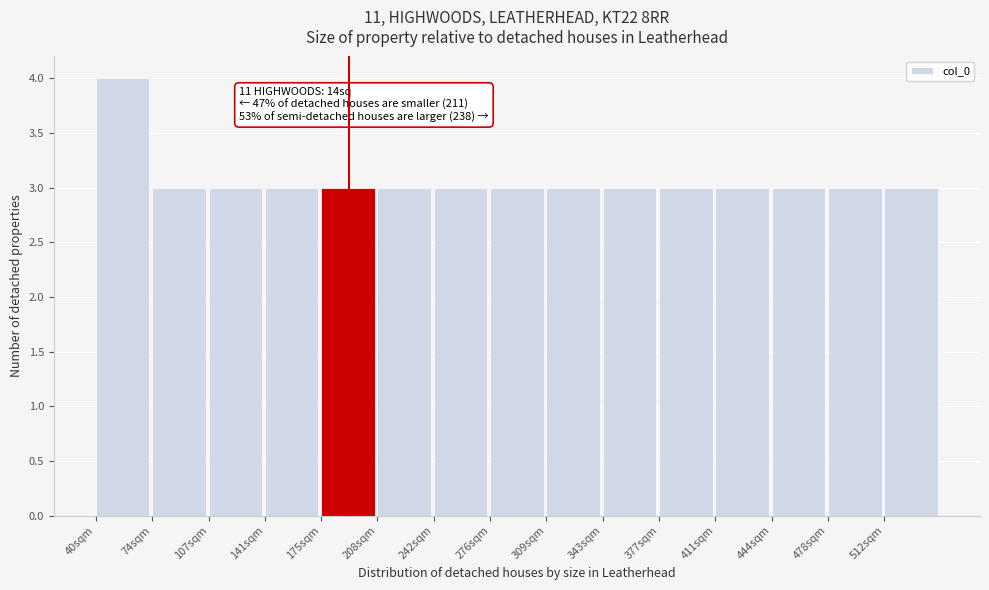

Reading left to right, list all the values displayed in this chart.

40sqm=4	74sqm=3	107sqm=3	141sqm=3	175sqm=3	208sqm=3	242sqm=3	276sqm=3	309sqm=3	343sqm=3	377sqm=3	411sqm=3	444sqm=3	478sqm=3	512sqm=3